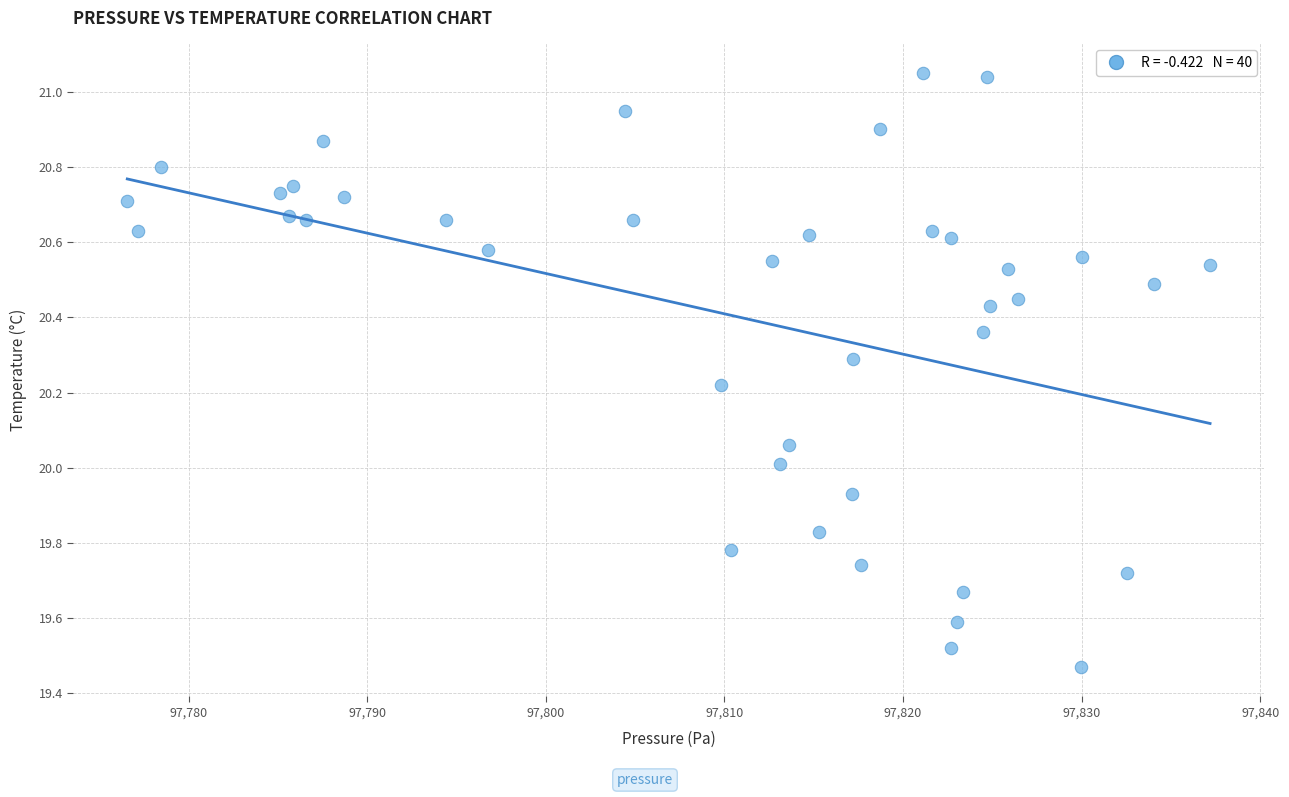

What is the range of X values (max minus min)?

60.6